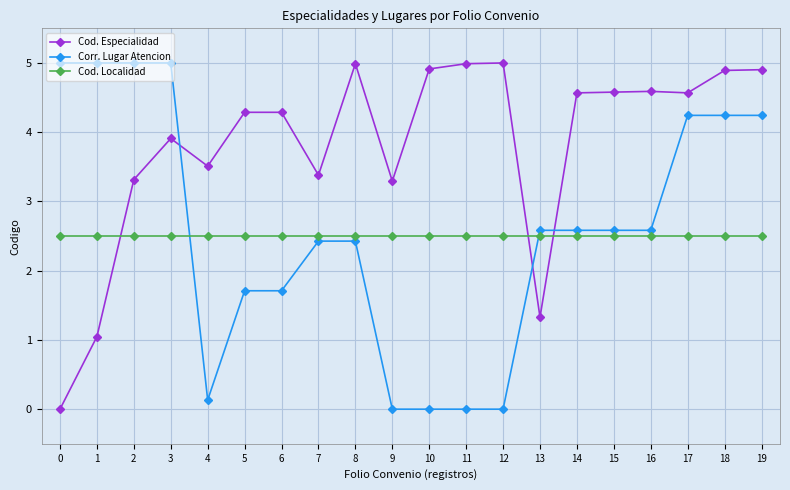

What is the highest value of the Cod. Especialidad series?

5.0